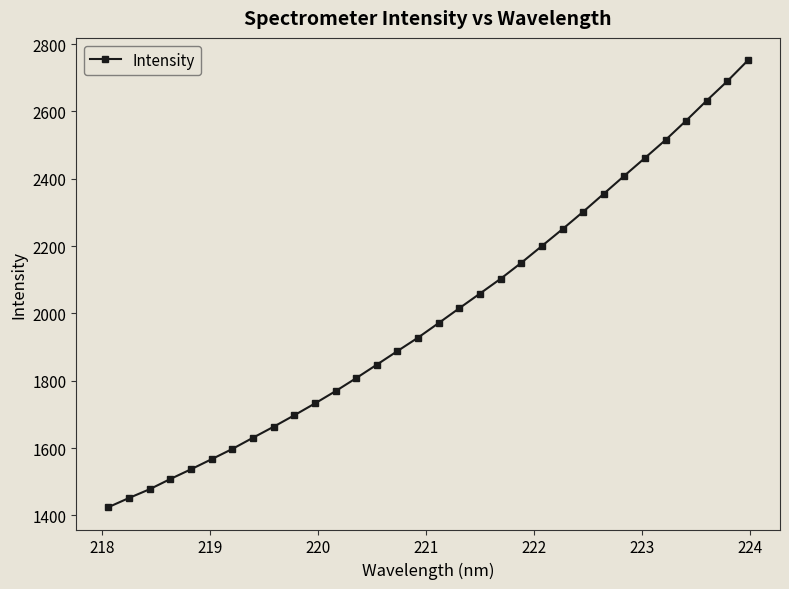

What is the maximum value shown in the chart?

2752.1